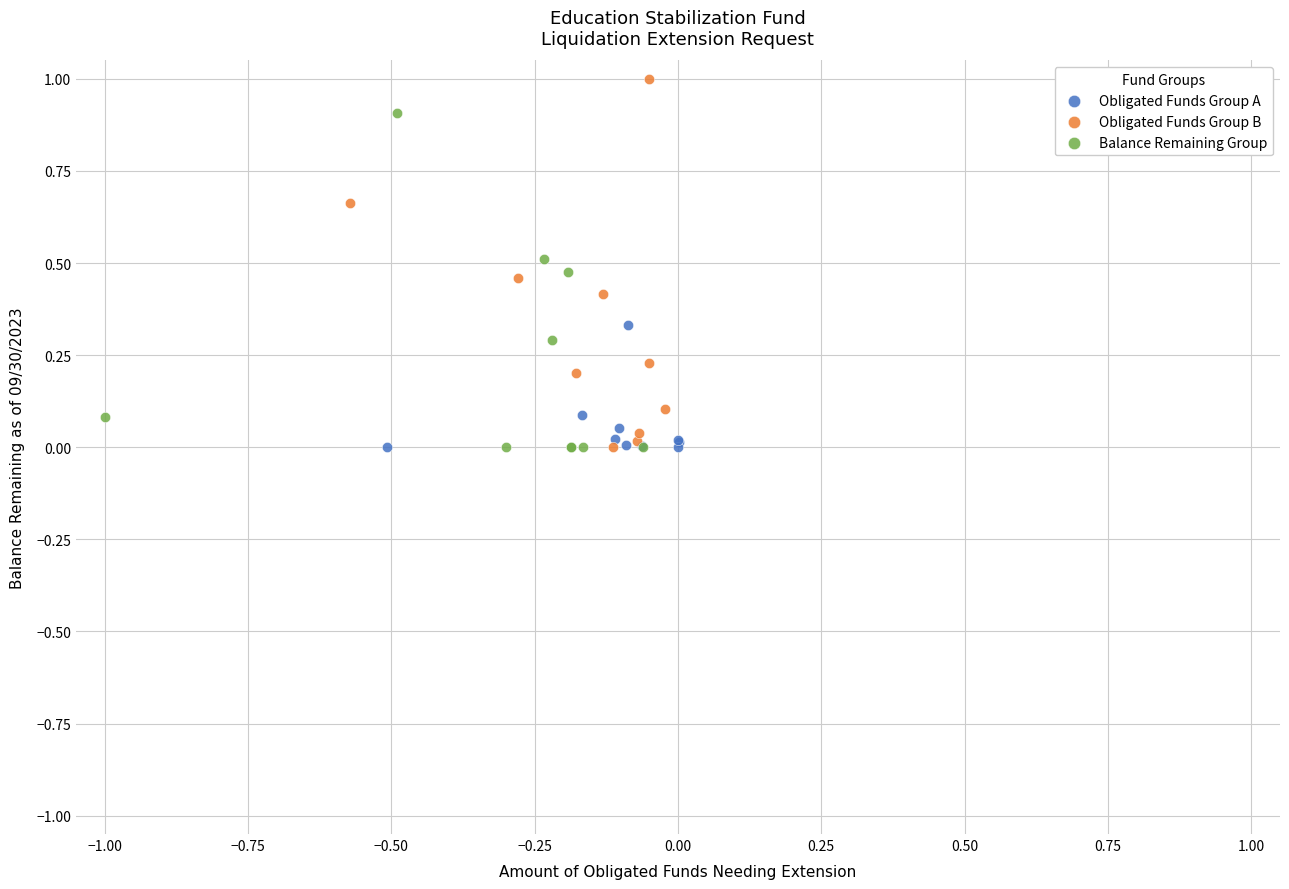

Which series contains the highest Y value?

Obligated Funds Group B